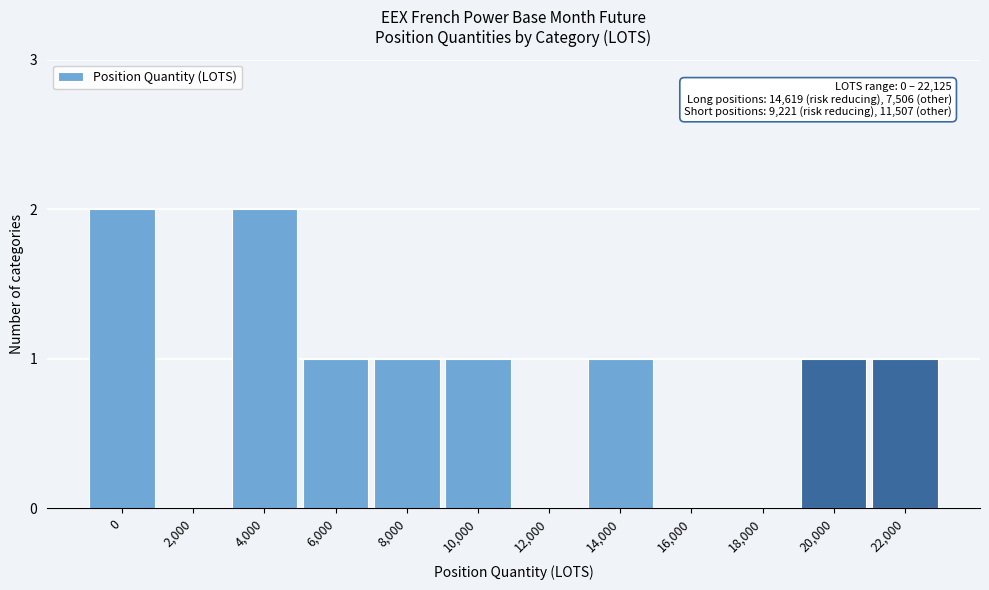

Reading left to right, what are all the values shown in this chart?

0=2	2,000=0	4,000=2	6,000=1	8,000=1	10,000=1	12,000=0	14,000=1	16,000=0	18,000=0	20,000=1	22,000=1